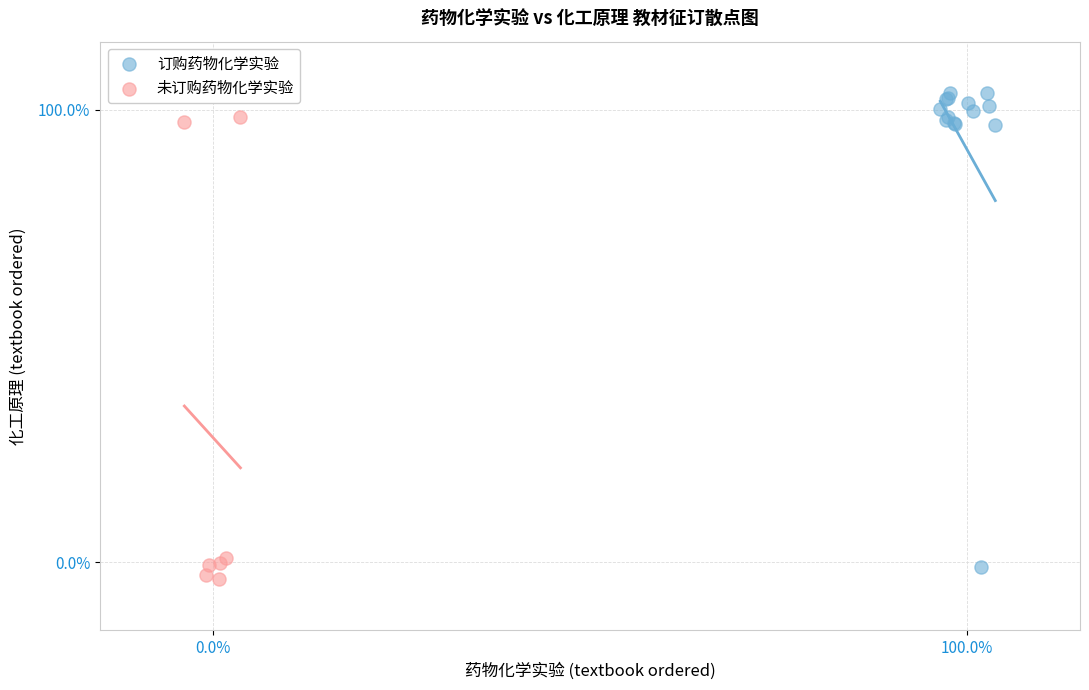

Which series has the widest spread of Y values?

订购药物化学实验